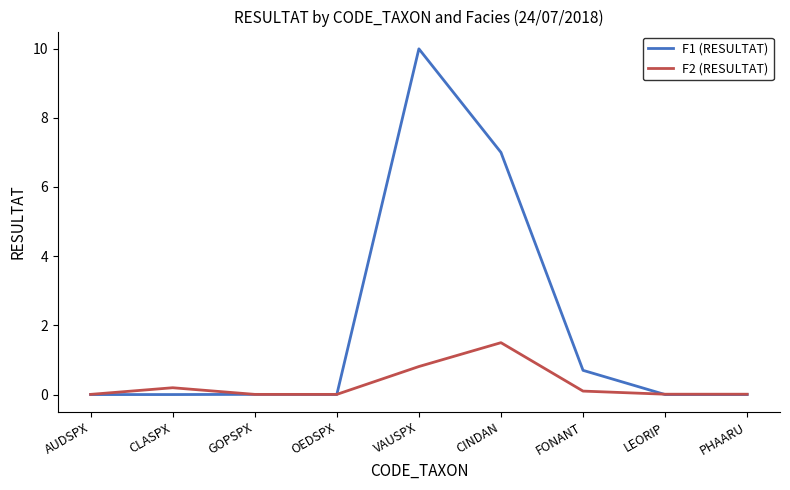

List the series in order of their overall mean, lowest first.

F2 (RESULTAT), F1 (RESULTAT)